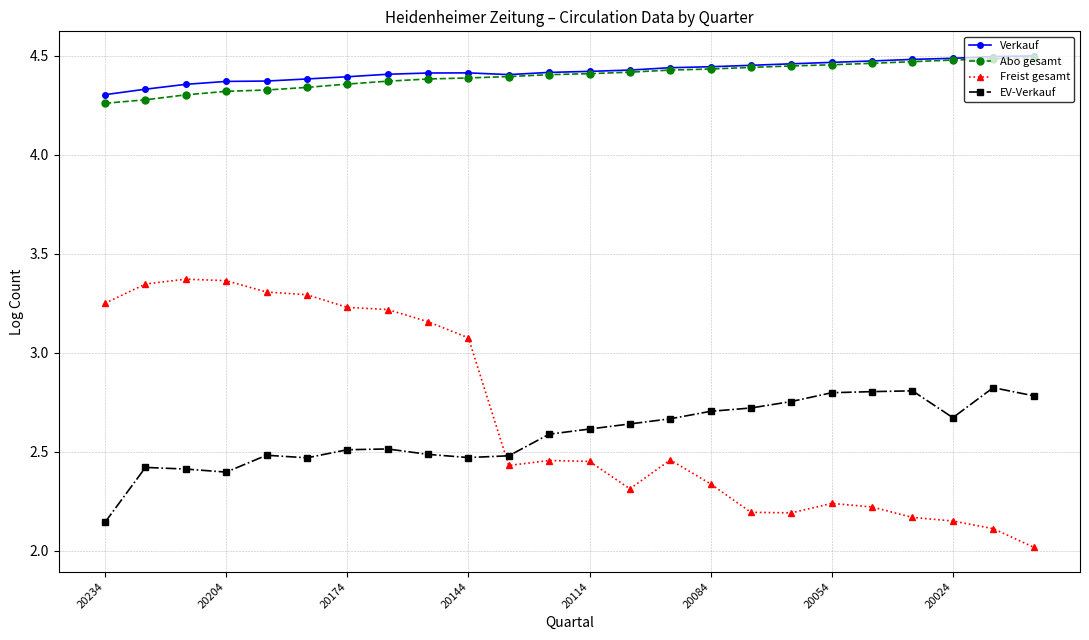

True or false: Freist gesamt has more than 2 points higher than both neighbors.

True